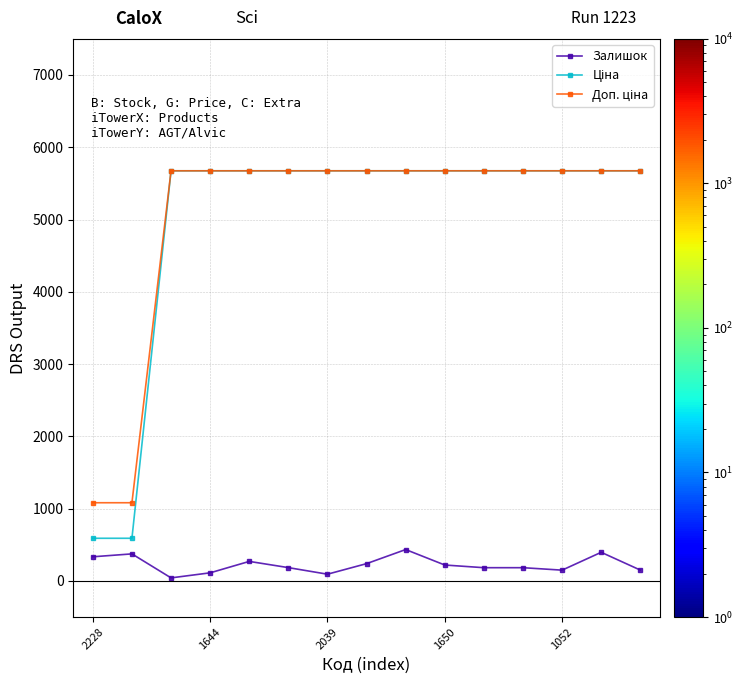

At how many categories does at least one series exceed 4375?

13